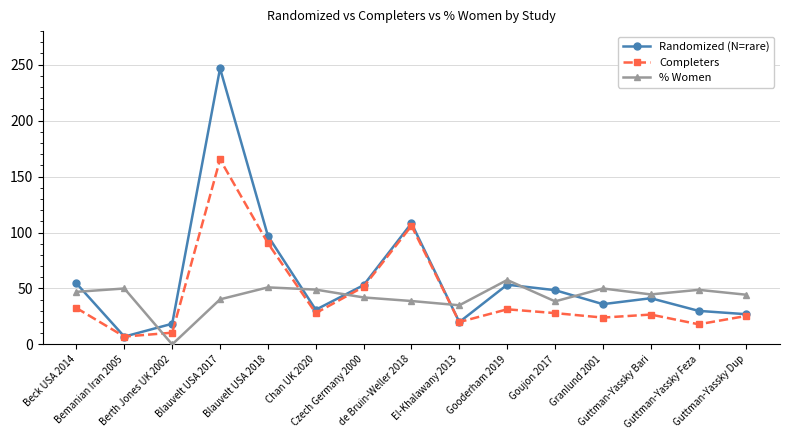

At how many categories does at least one series exceed 82?

3